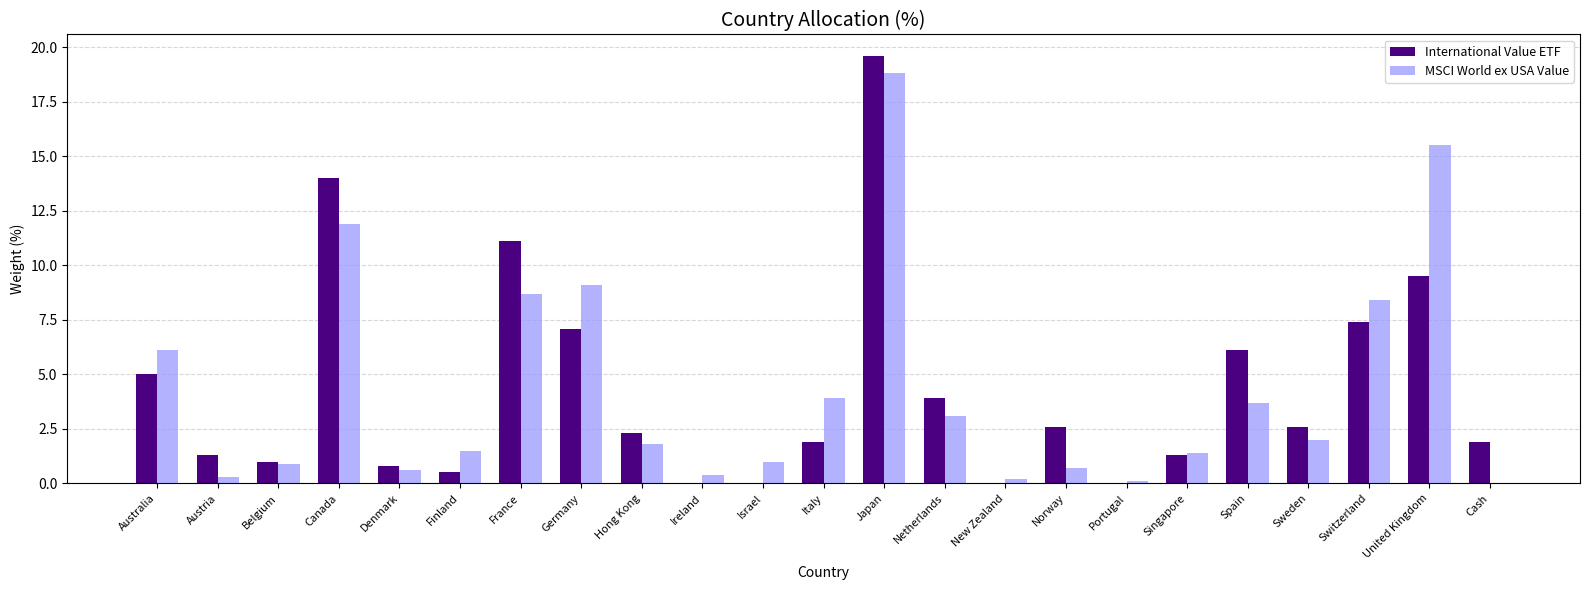

Which label corresponds to the largest value in the chart?

Japan